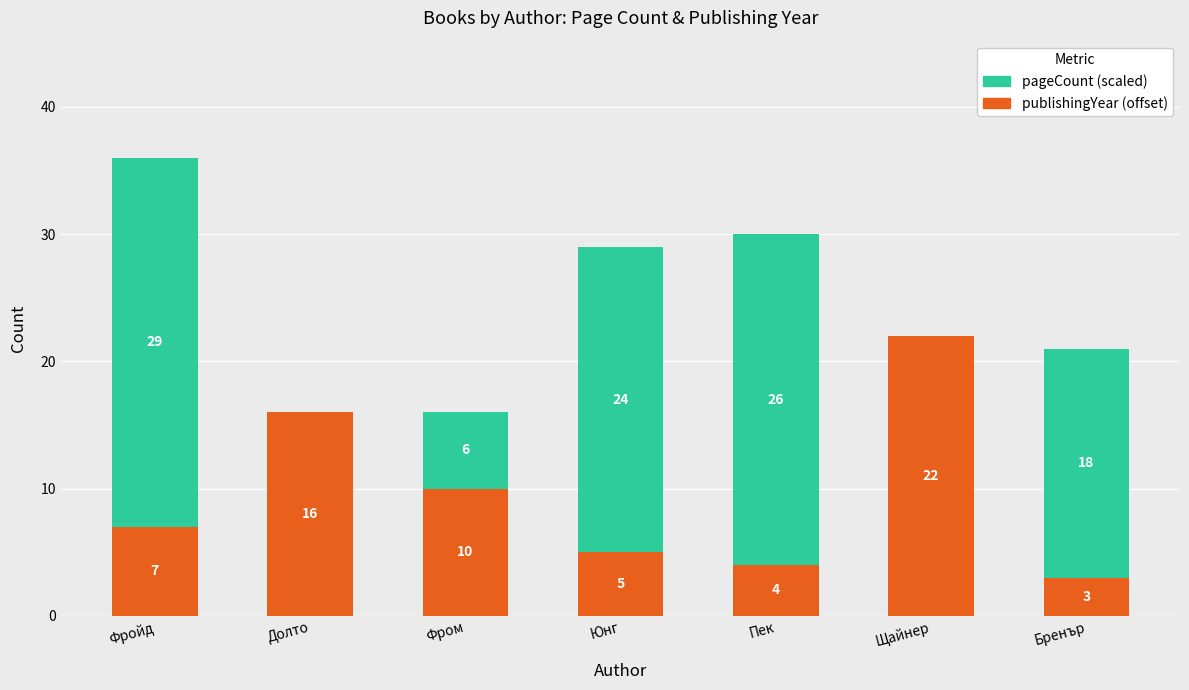

The value of publishingYear (offset) at Пек is 4. True or false?

True